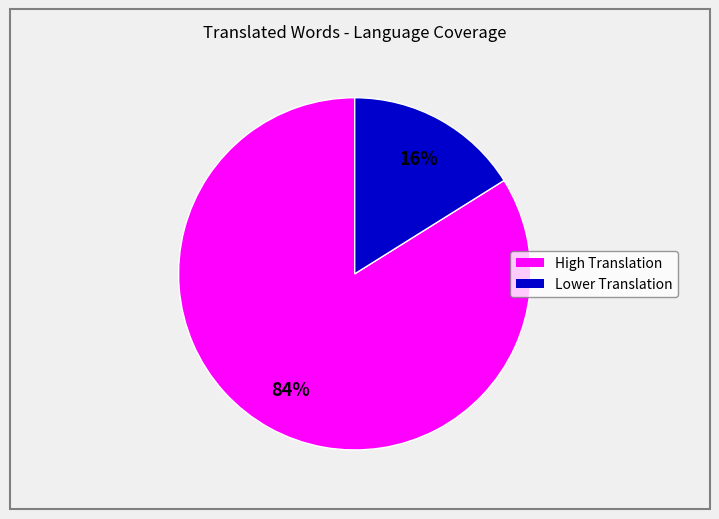

To the nearest percent, what is the average slice percentage?

50%